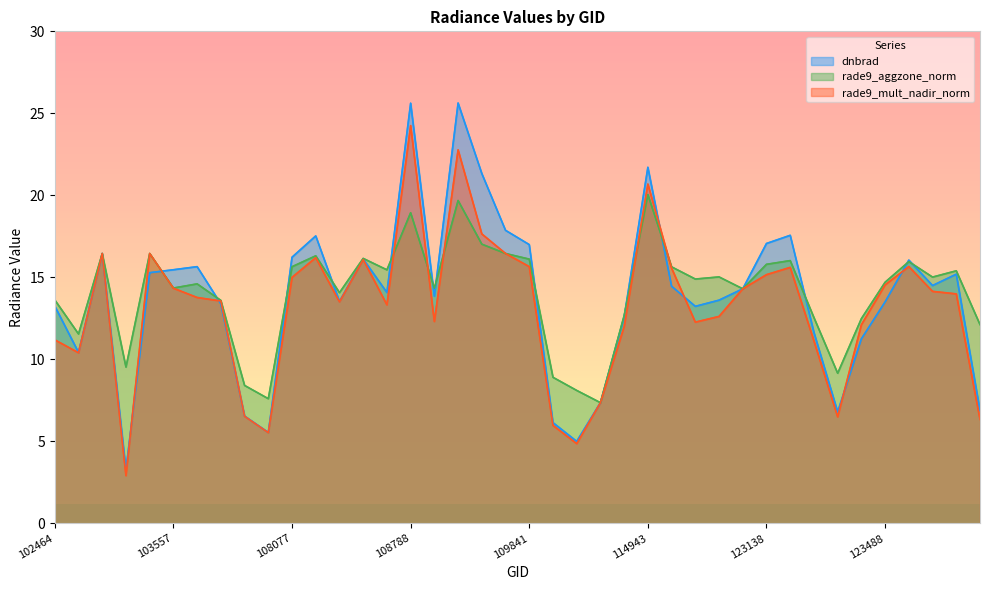

Which series has the largest total across all categories?

rade9_aggzone_norm